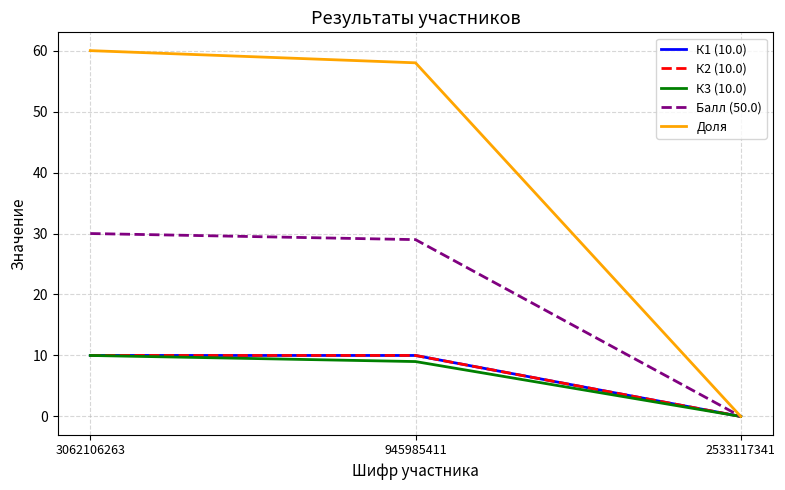

Reading left to right, list all the values displayed in this chart.

К1 (10.0): 10	10	0
К2 (10.0): 10	10	0
К3 (10.0): 10	9	0
Балл (50.0): 30	29	0
Доля: 60	58	0